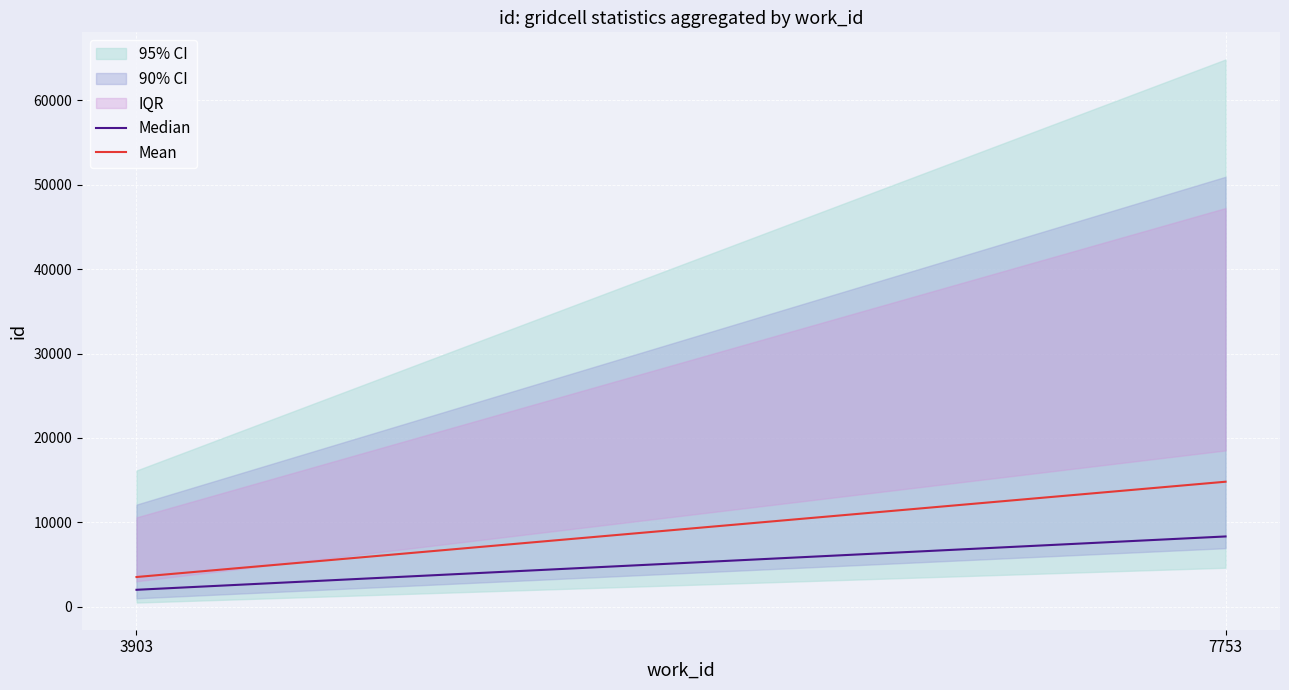

What is the value of the Median point at the 1st from the left?

2018.2